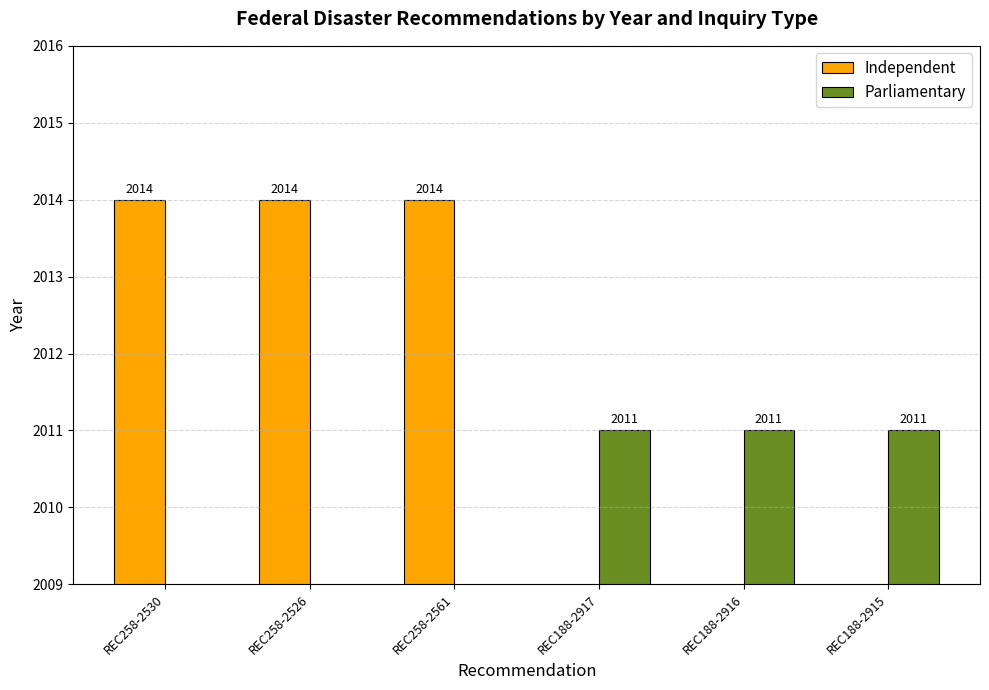

At which category is the sum across all series the highest?

REC258-2530